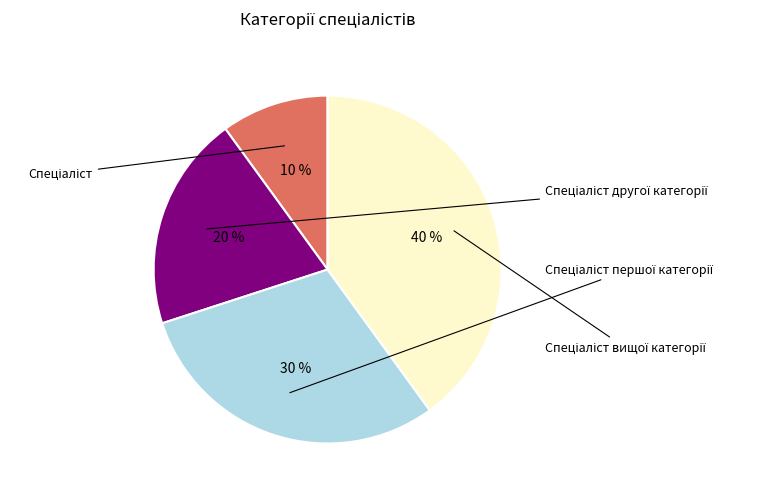

Does any single category account for the majority?

No